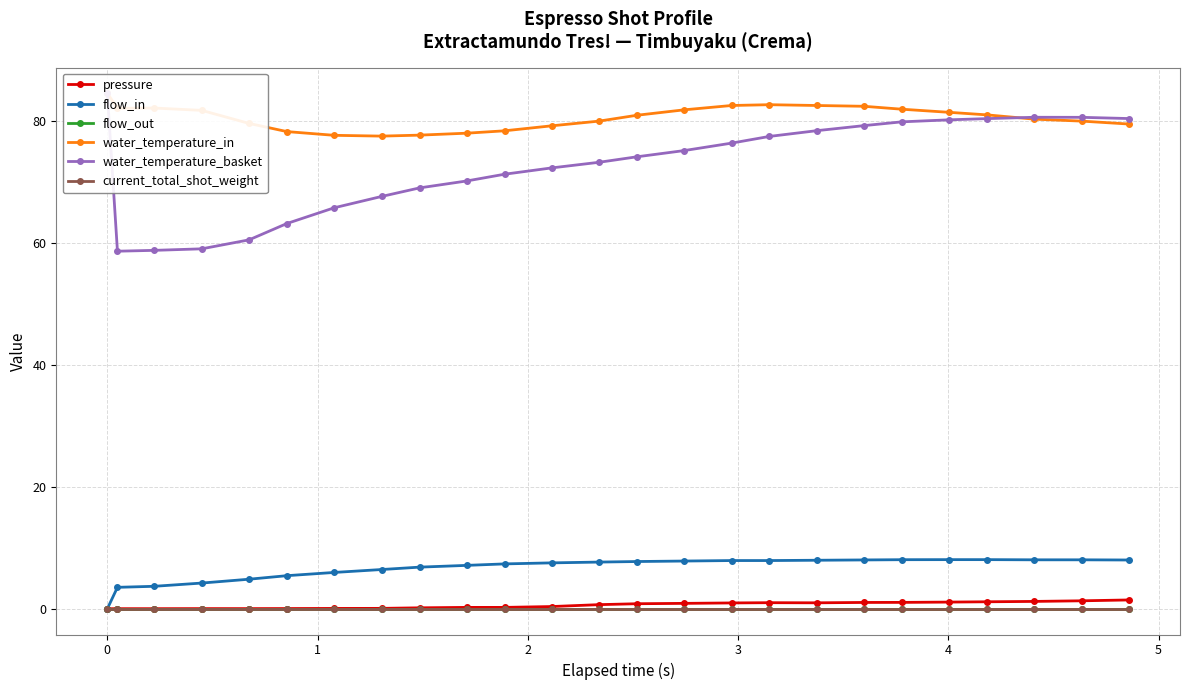

List the series in order of their peak value, lowest first.

flow_out, current_total_shot_weight, pressure, flow_in, water_temperature_in, water_temperature_basket